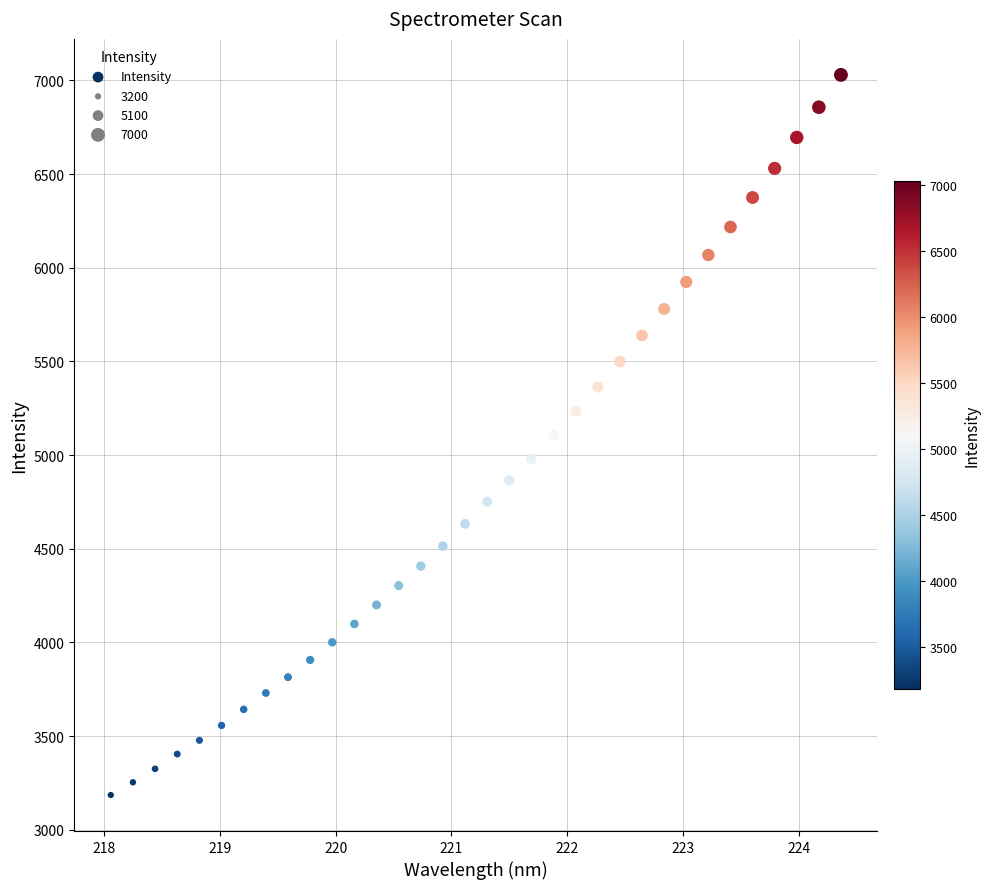

What is the range of Y values (max minus min)?

3843.1